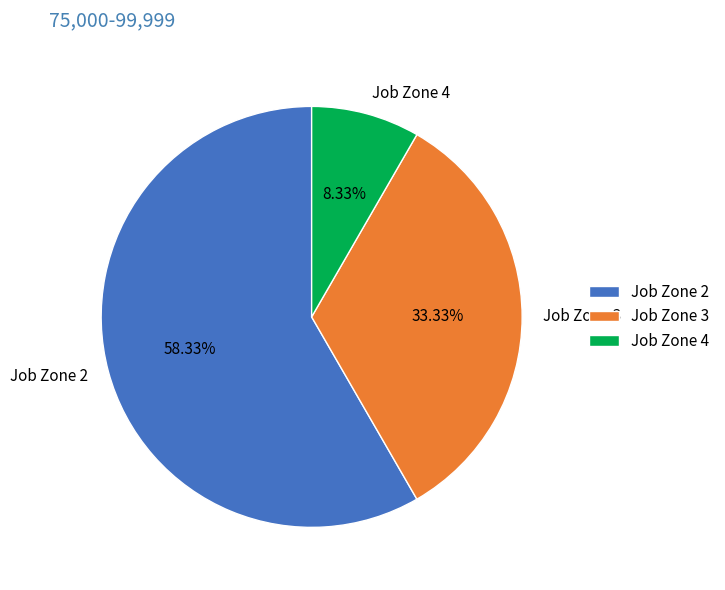

Is Job Zone 2 the majority of the pie?

Yes